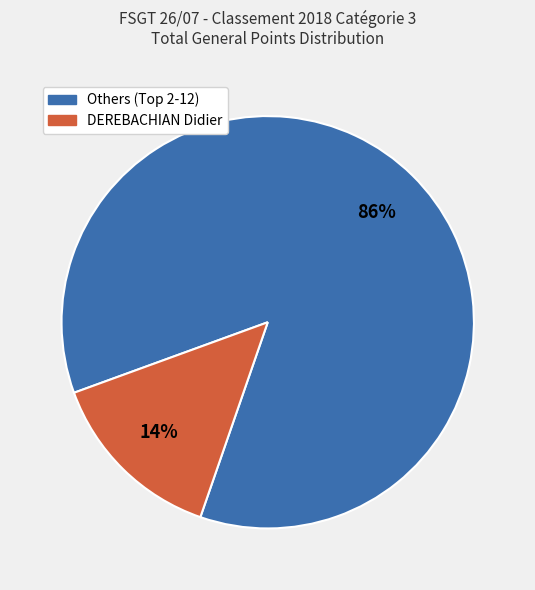

To the nearest percent, what is the difference between the largest and smallest slice percentages?

72%